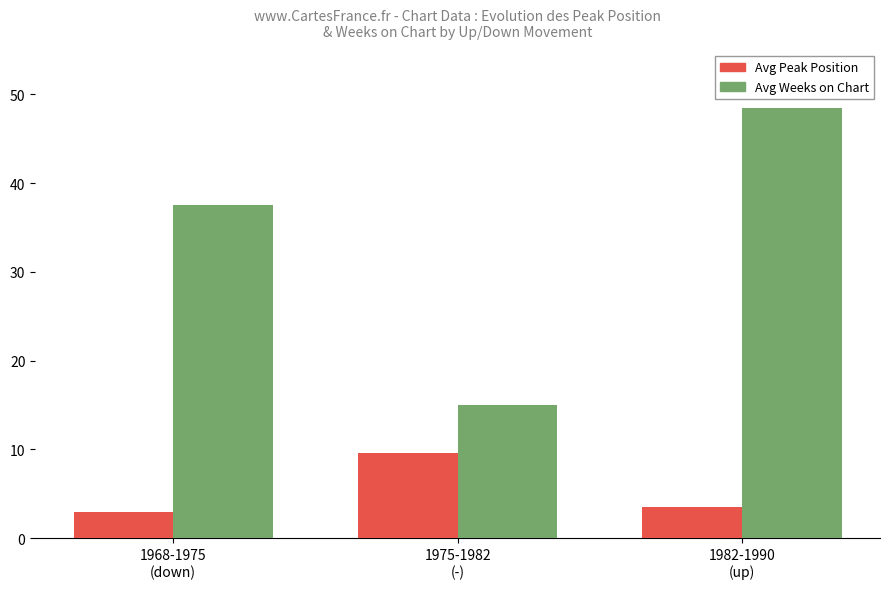

Count the number of categories in the chart.

3